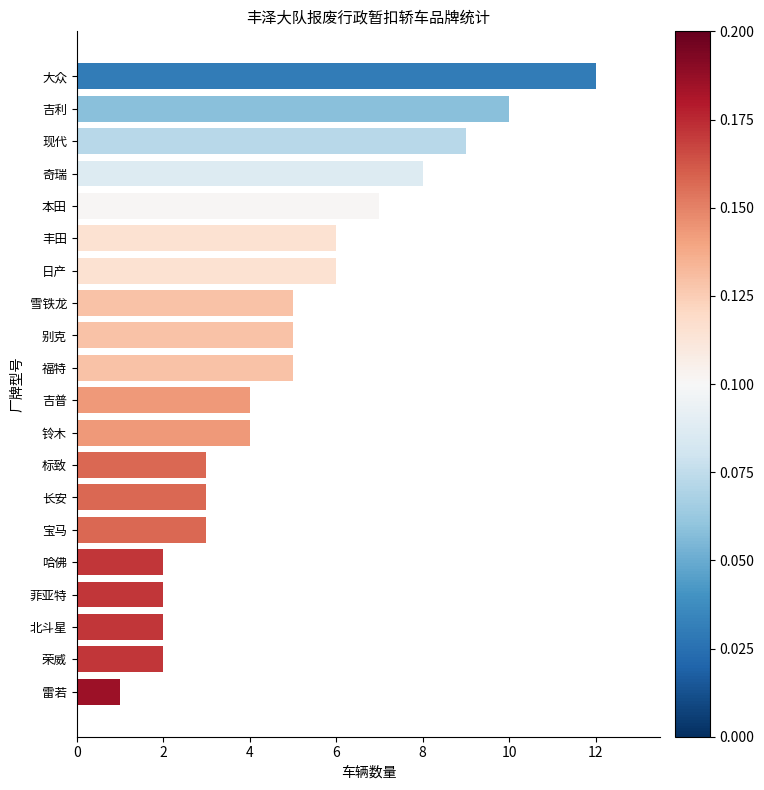

Does the chart contain stacked bars?

No